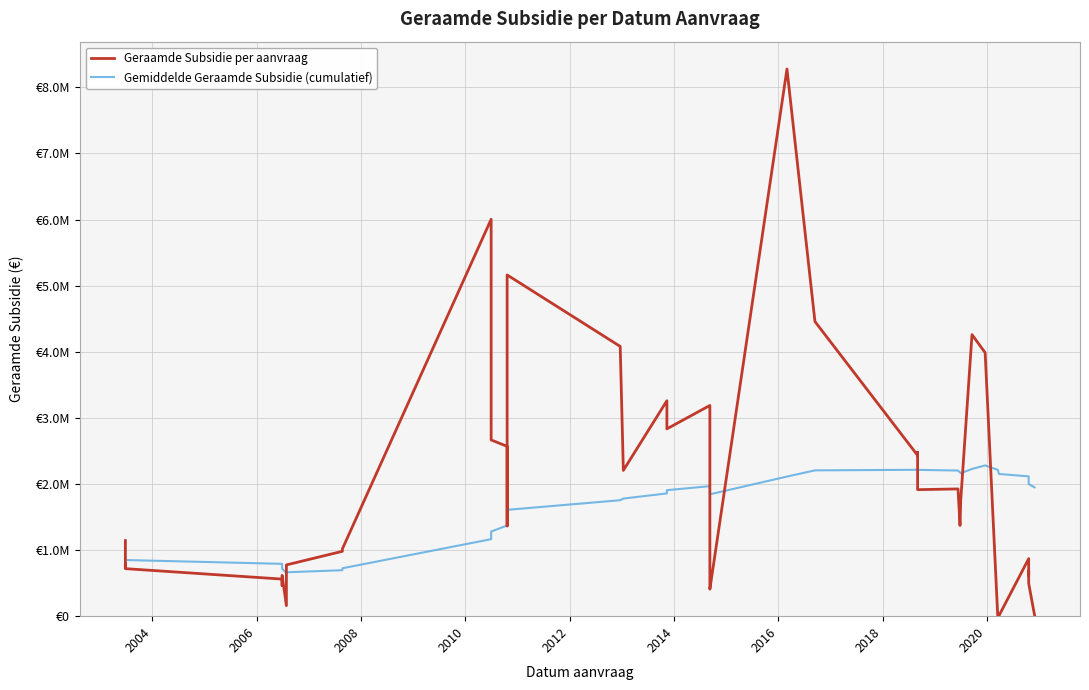

What is the minimum value shown in the chart?

8042.0